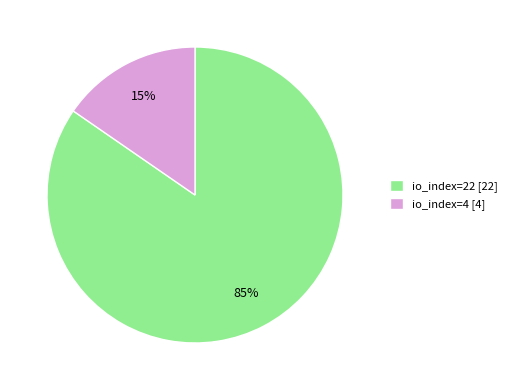

To the nearest percent, what is the combined percentage of io_index=22 [22] and io_index=4 [4]?

100%